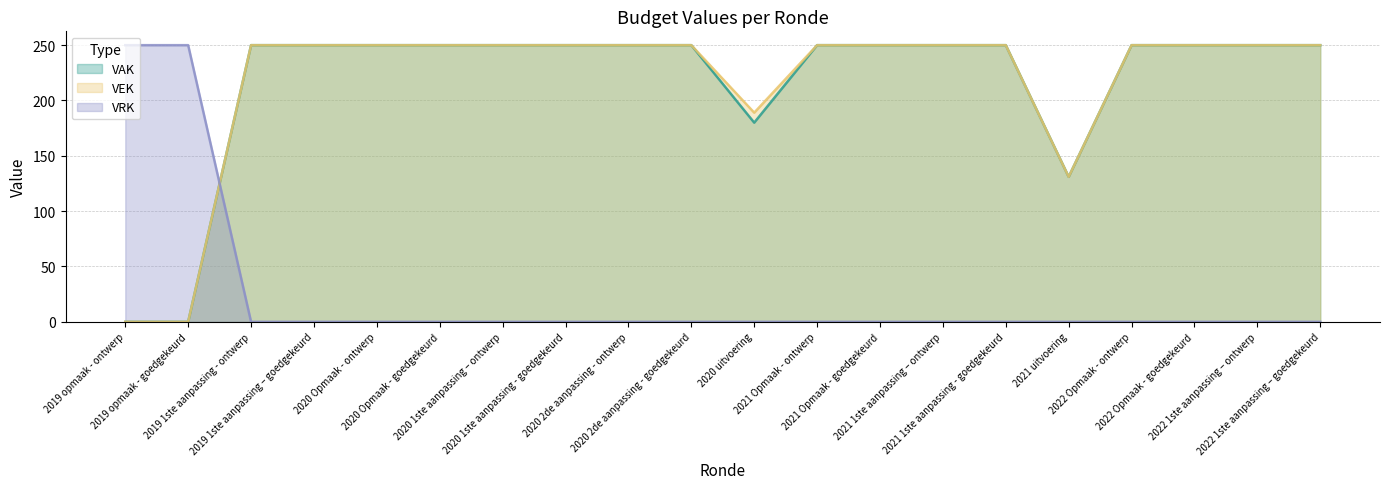

At how many categories does at least one series exceed 187?

19